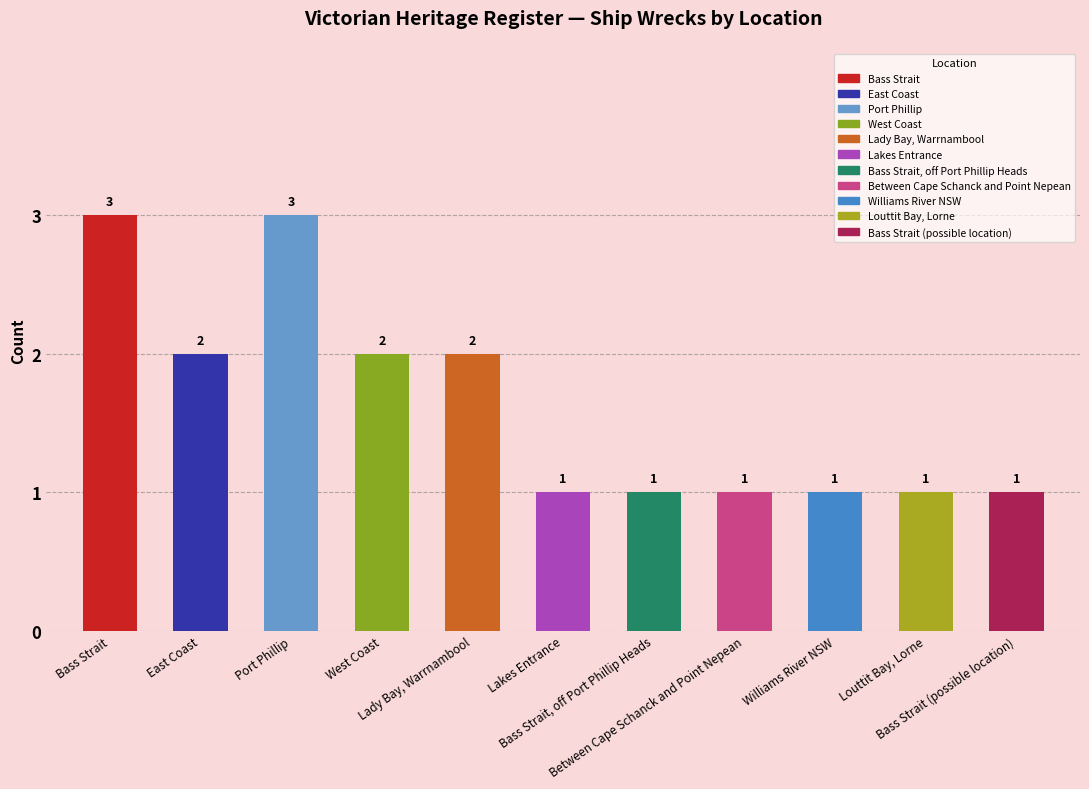

List the labels in order of value, largest first.

Bass Strait, Port Phillip, East Coast, West Coast, Lady Bay, Warrnambool, Lakes Entrance, Bass Strait, off Port Phillip Heads, Between Cape Schanck and Point Nepean, Williams River NSW, Louttit Bay, Lorne, Bass Strait (possible location)